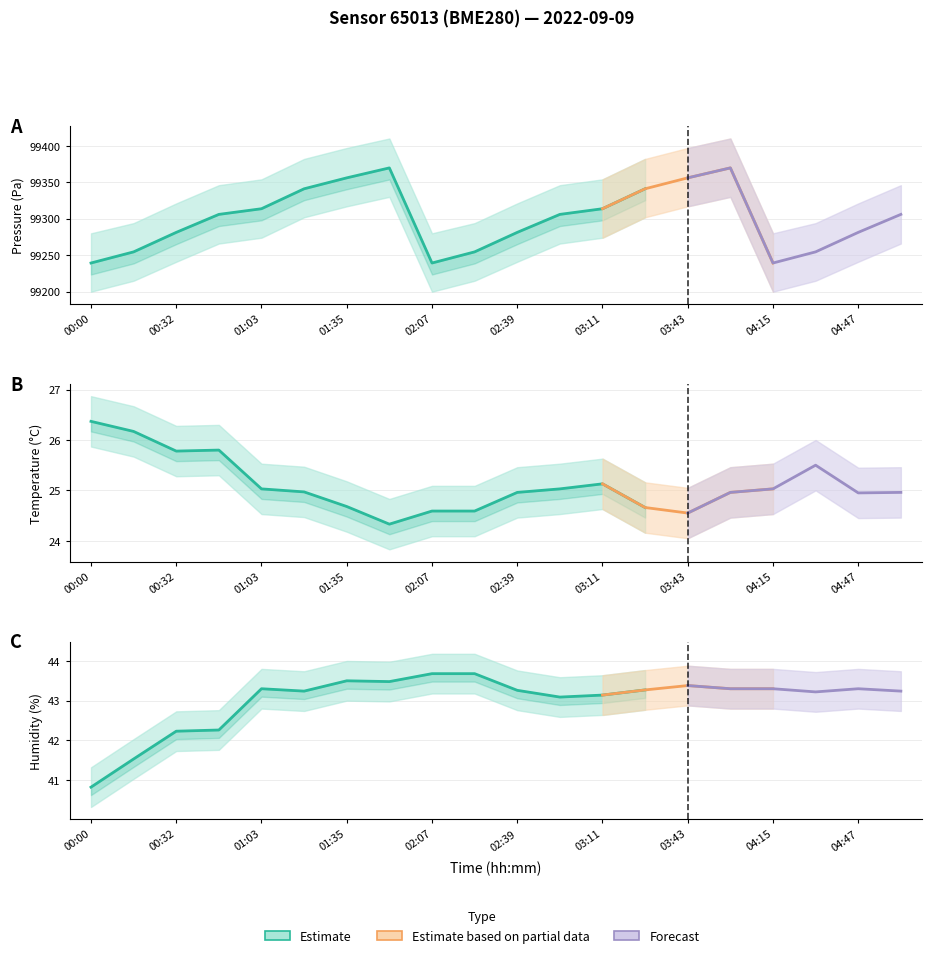

Where is pressure nearest to the value 99304?

00:47